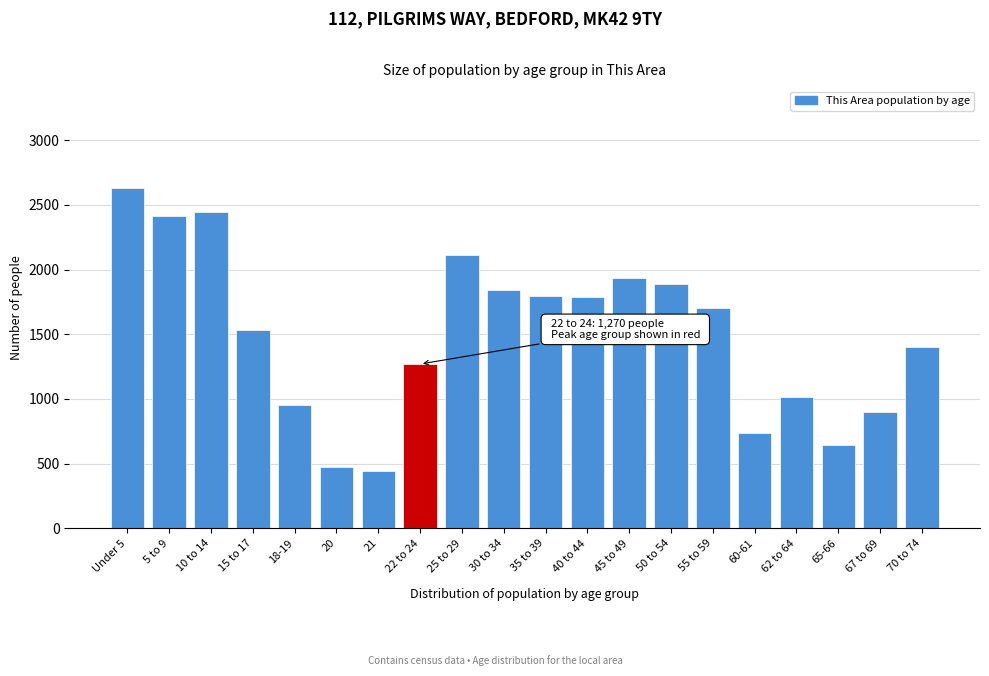

What is the value of the 17th bar from the left?

1017